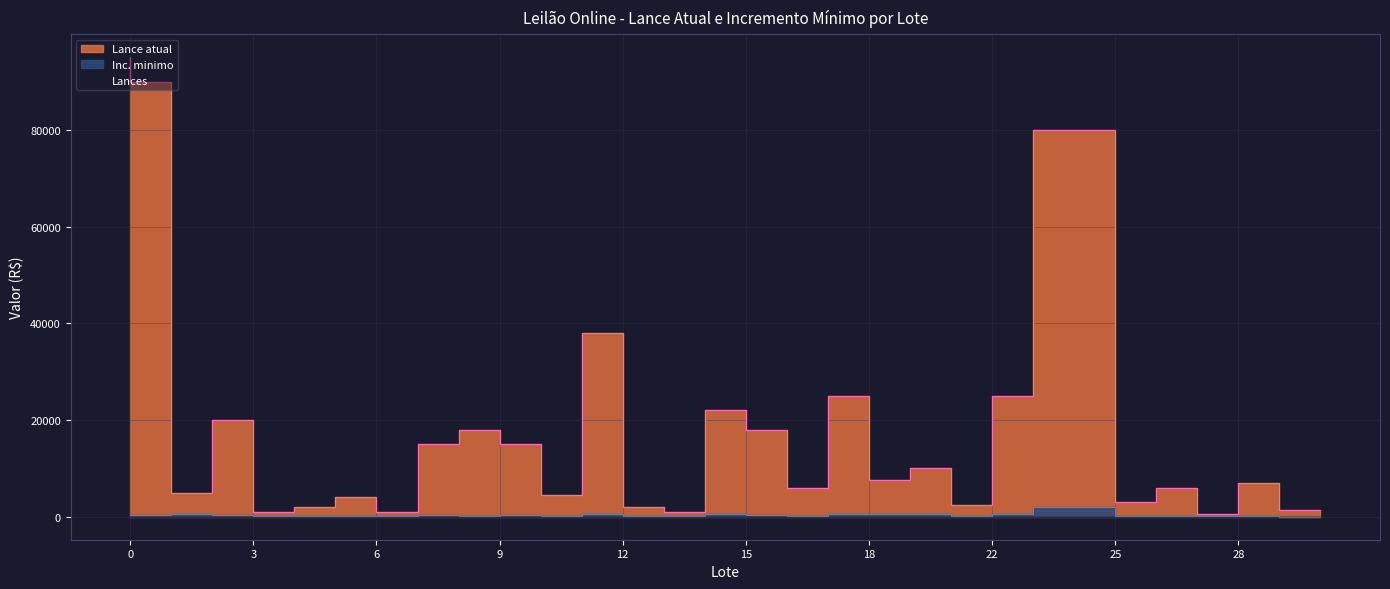

What is the smallest value displayed?

50